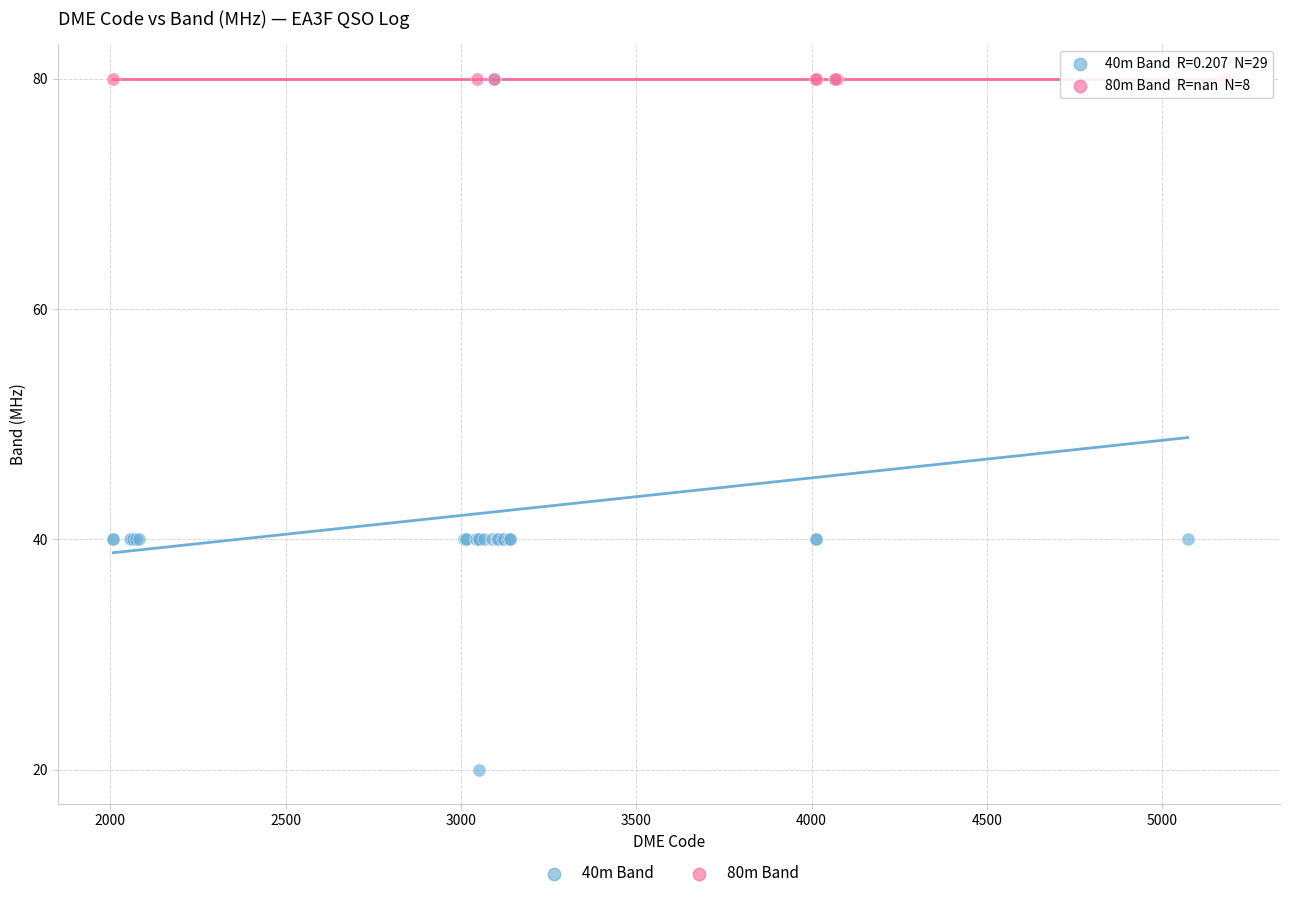

Which series contains the lowest Y value?

40m Band